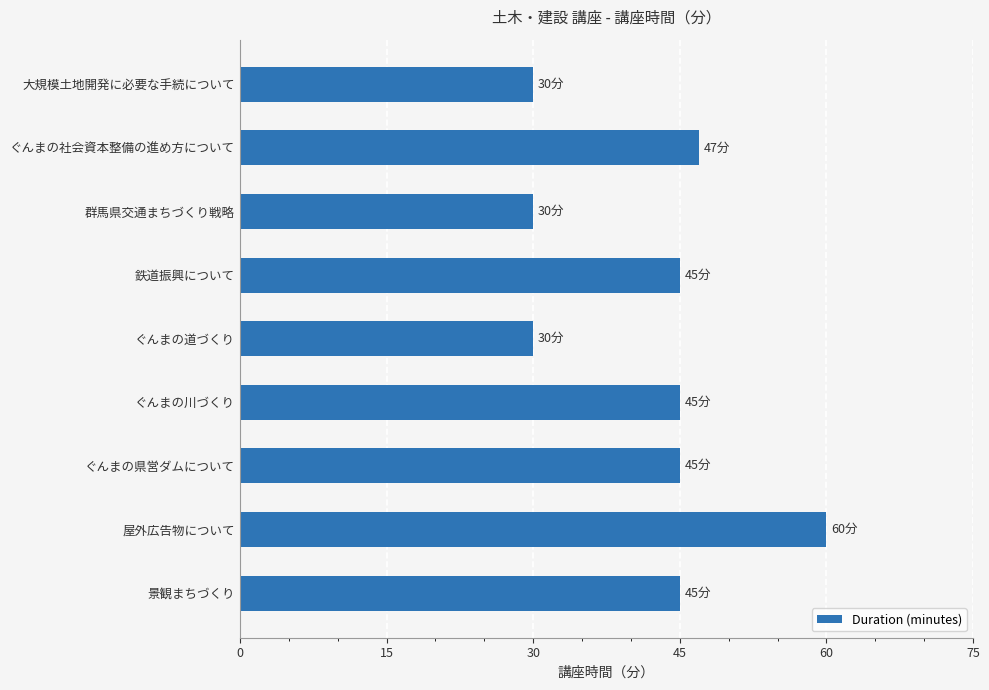

What is the smallest value displayed?

30